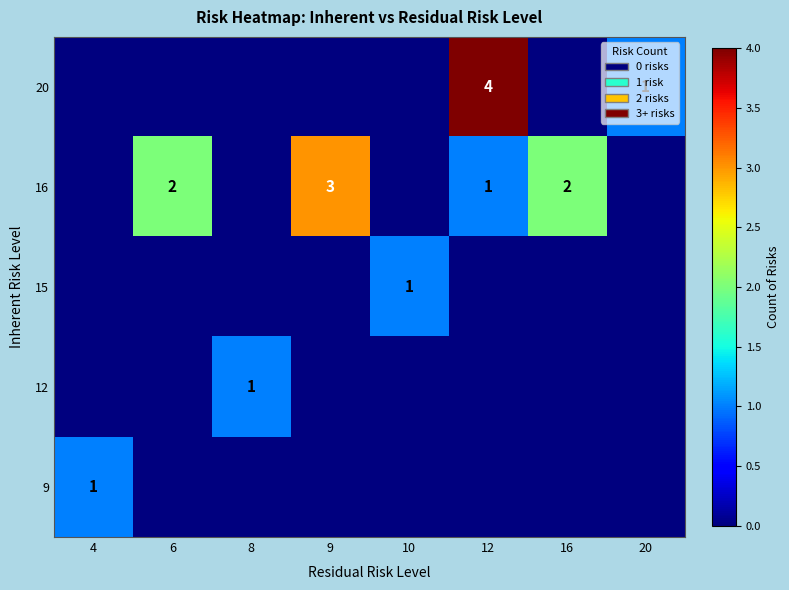

How many data points does each series have?

8